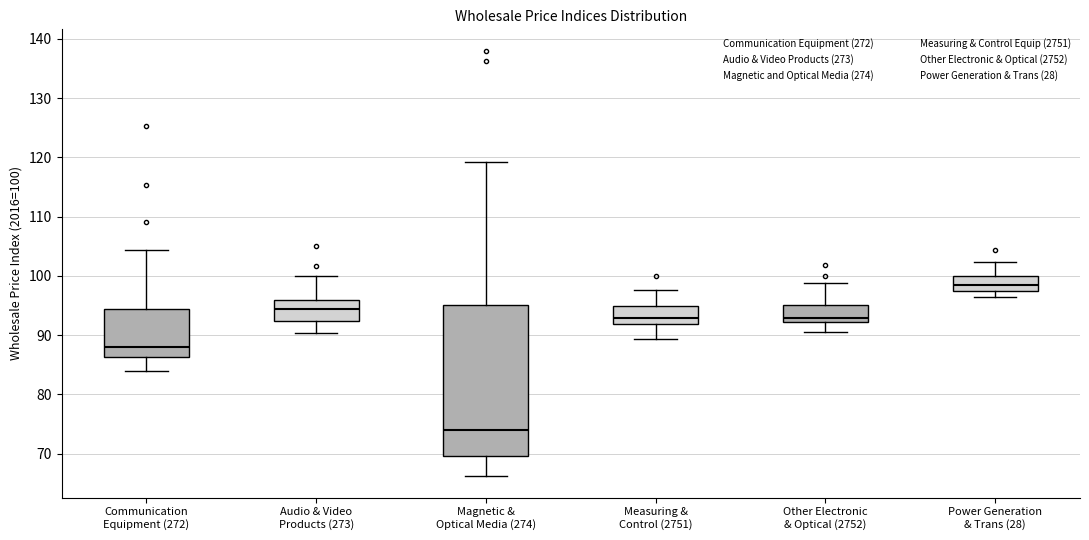

Comparing the boxes themselves (not the whiskers), which one is the tallest?

Magnetic & Optical Media (274)